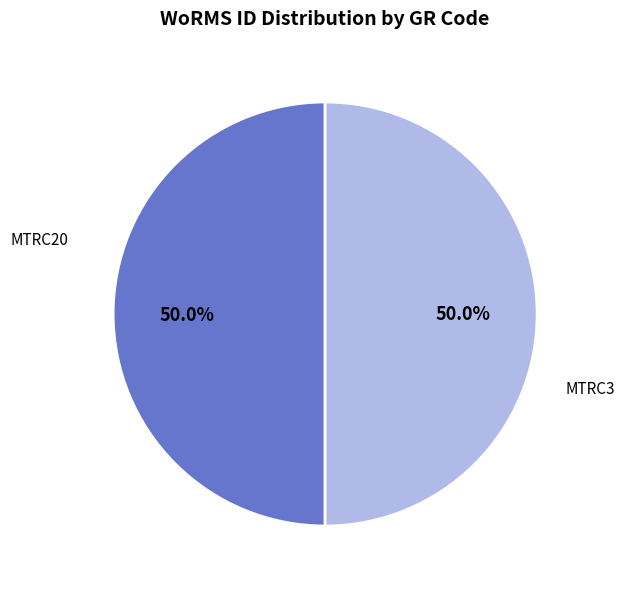

Combined, what portion of the pie is MTRC20 and MTRC3?

100.0%